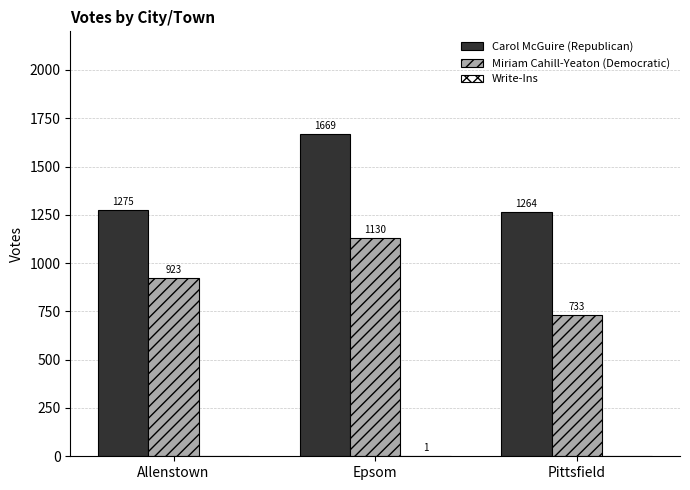

At which category is the sum across all series the highest?

Epsom